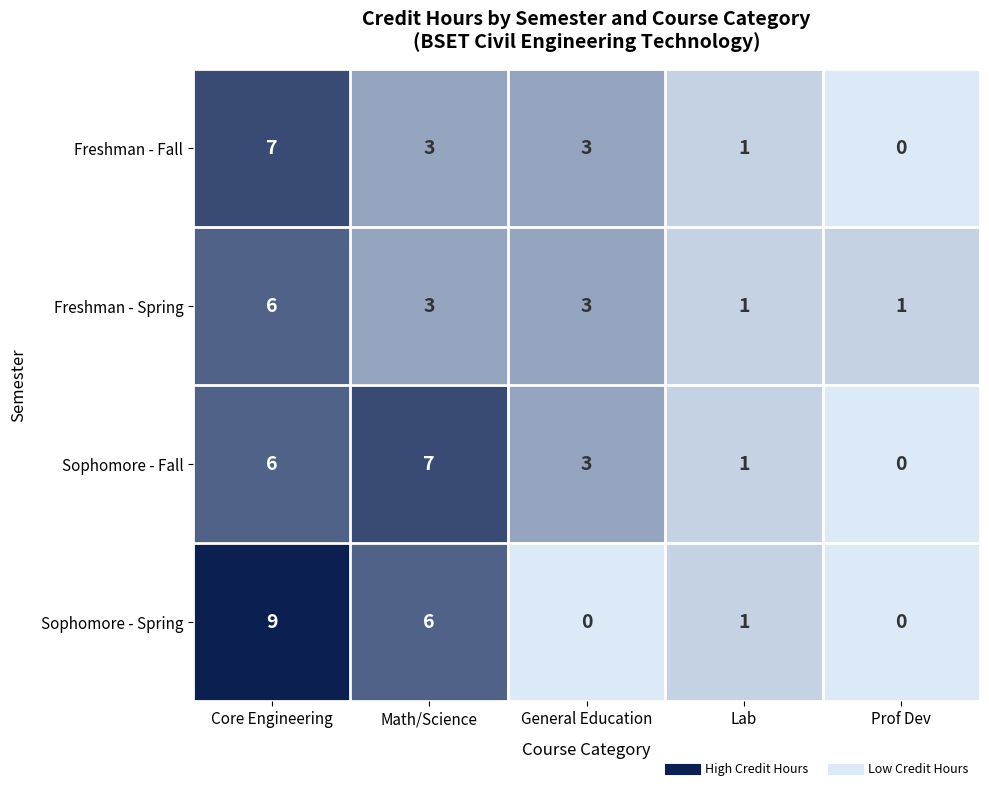

What is the average value of the Freshman - Spring series?

3